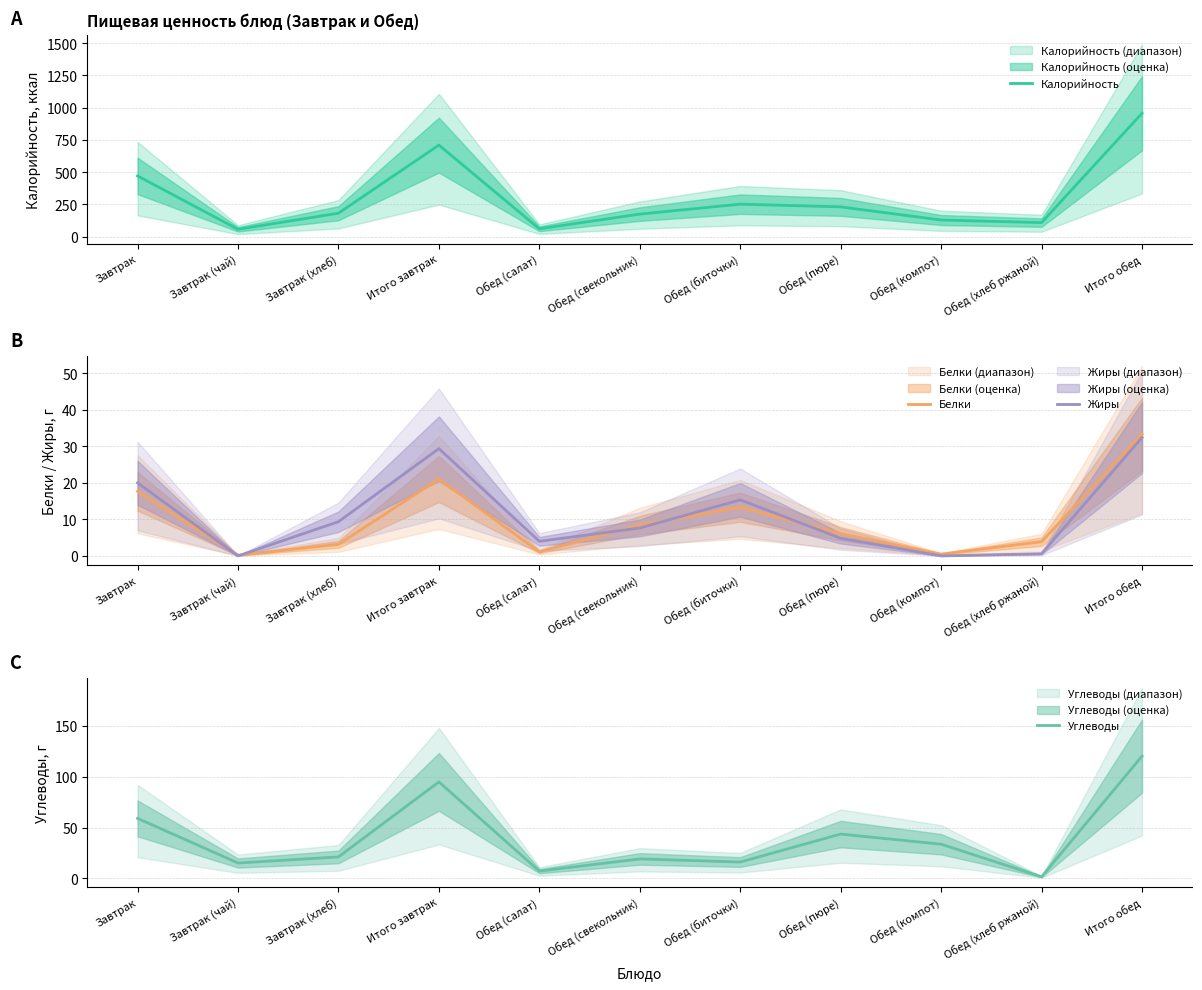

How many values in the Углеводы series are below 21?

5